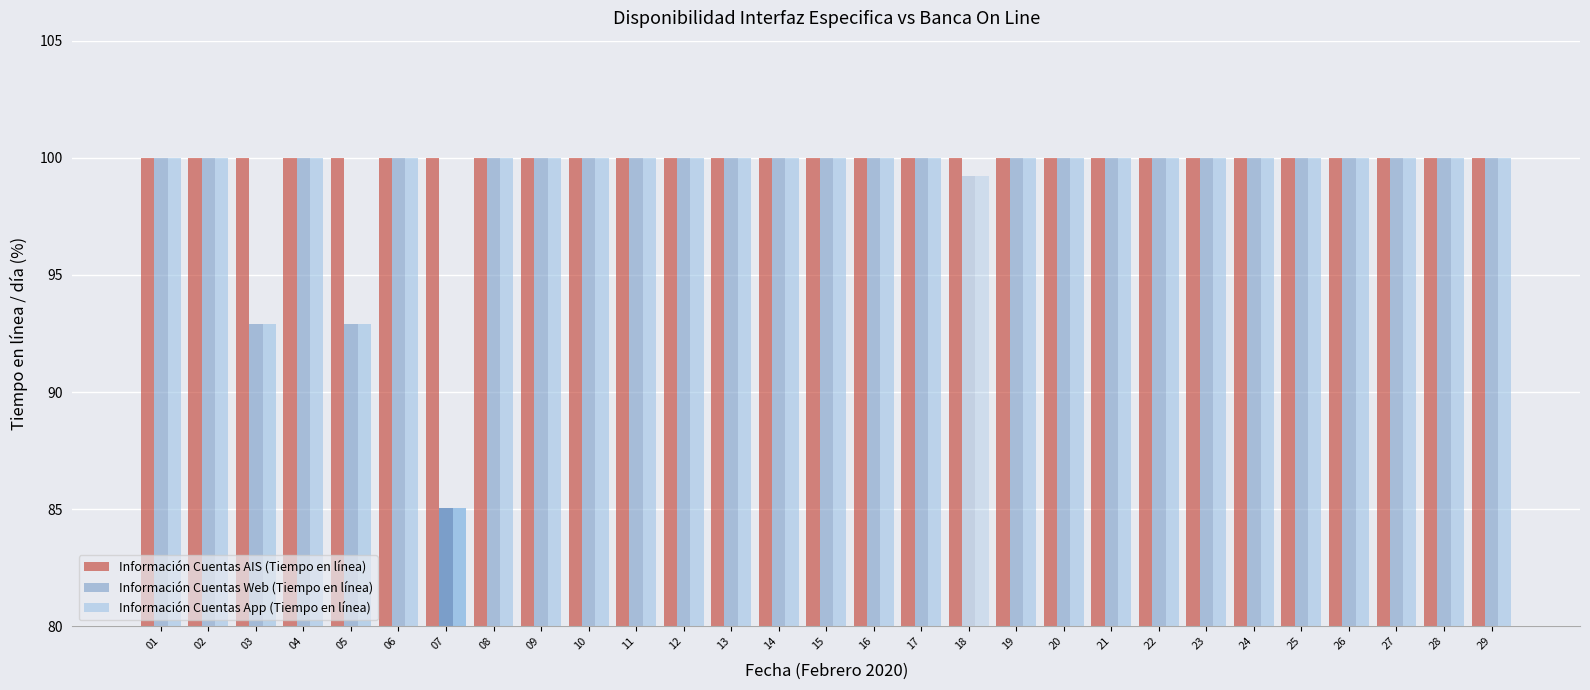

What is the average value of the Información Cuentas App (Tiempo en línea) series?

99.0